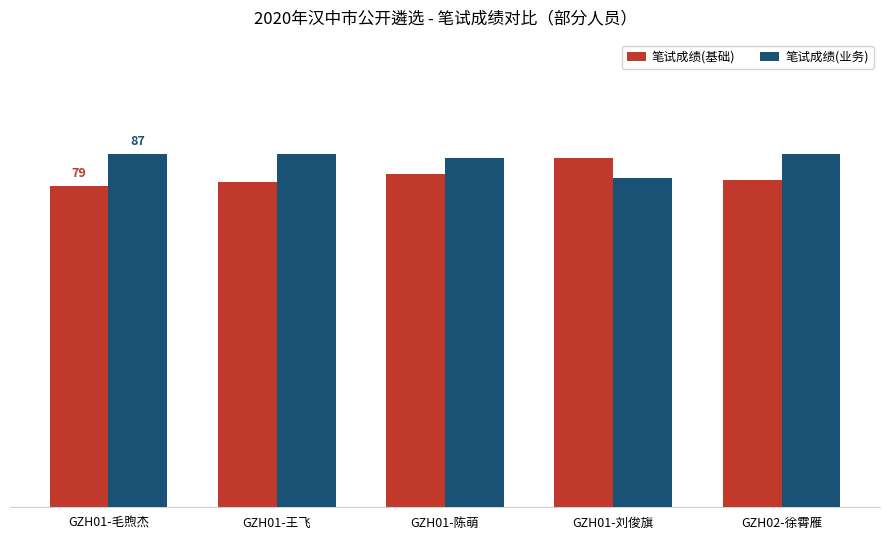

Rank the series by their average value, from highest to lowest.

笔试成绩(业务), 笔试成绩(基础)